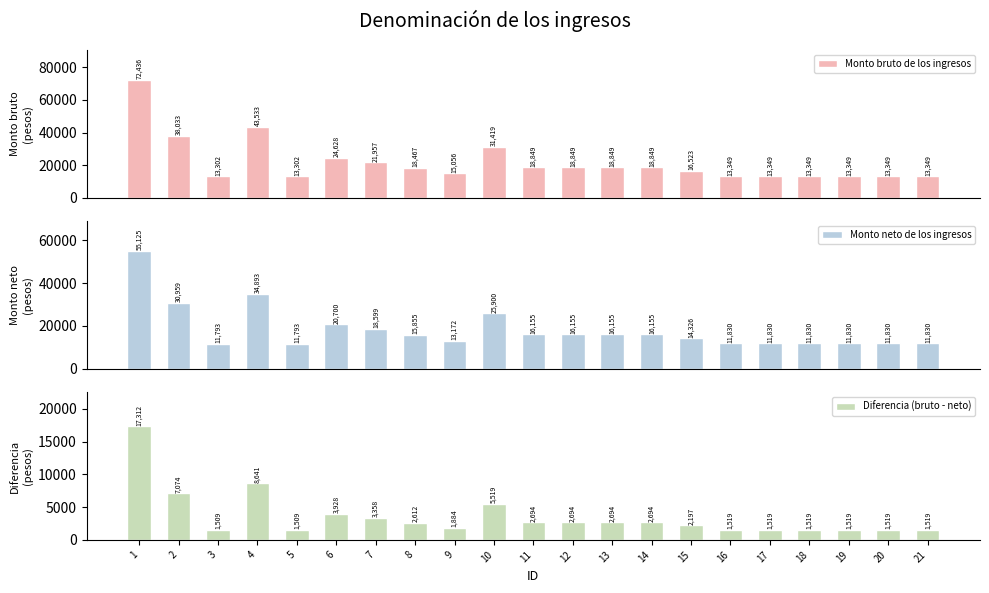

What value does the Monto neto de los ingresos series have at 5?

11793.3